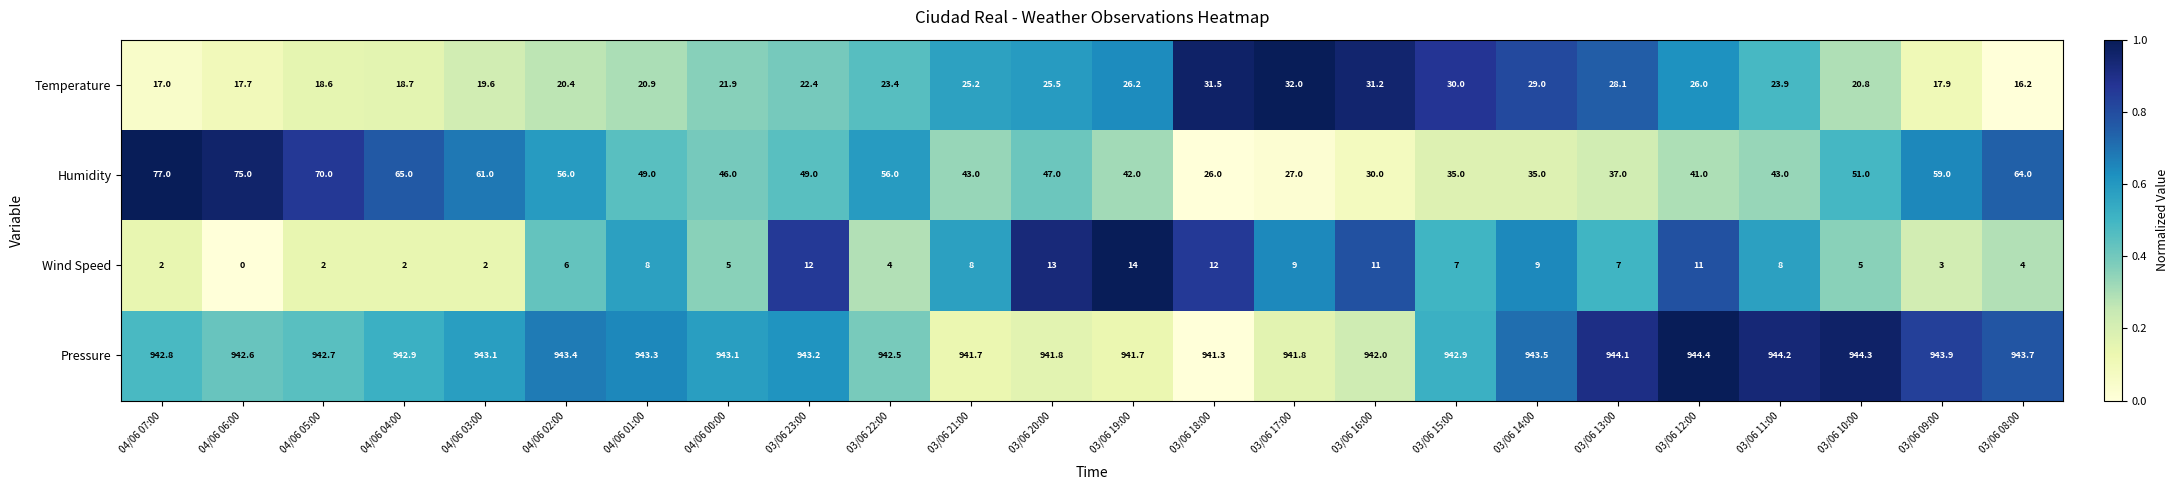

What is the difference between the maximum and minimum values in the Humidity series?

51.0